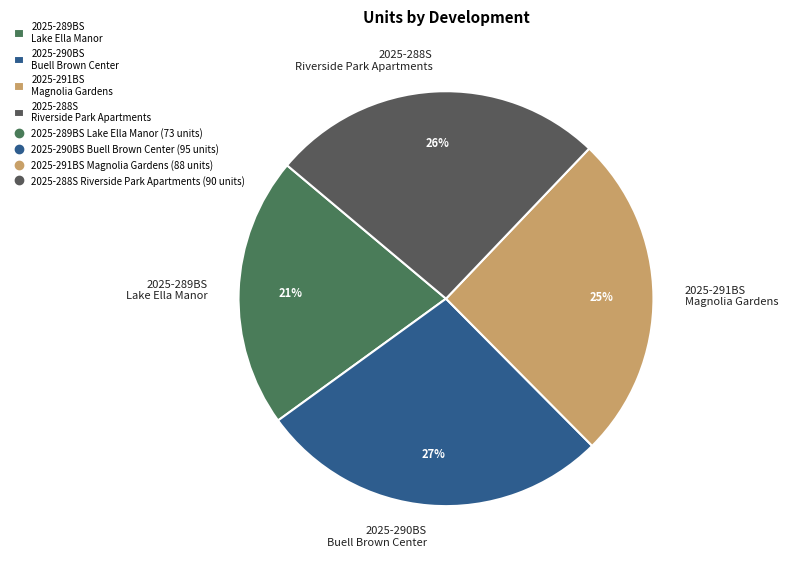

Is it true that 2025-290BS Buell Brown Center is 27% of the pie?

True